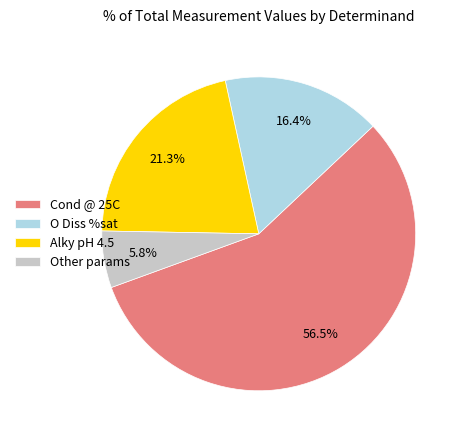

What portion of the pie excludes Alky pH 4.5?

78.7%